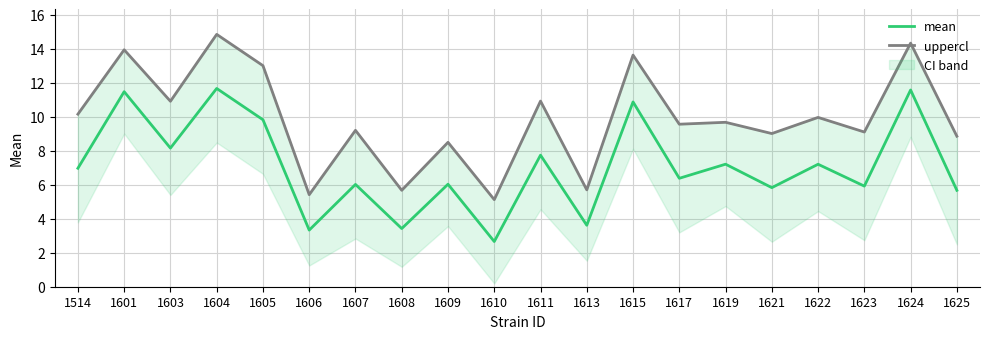

What is the total value across all series at 1623?

15.0